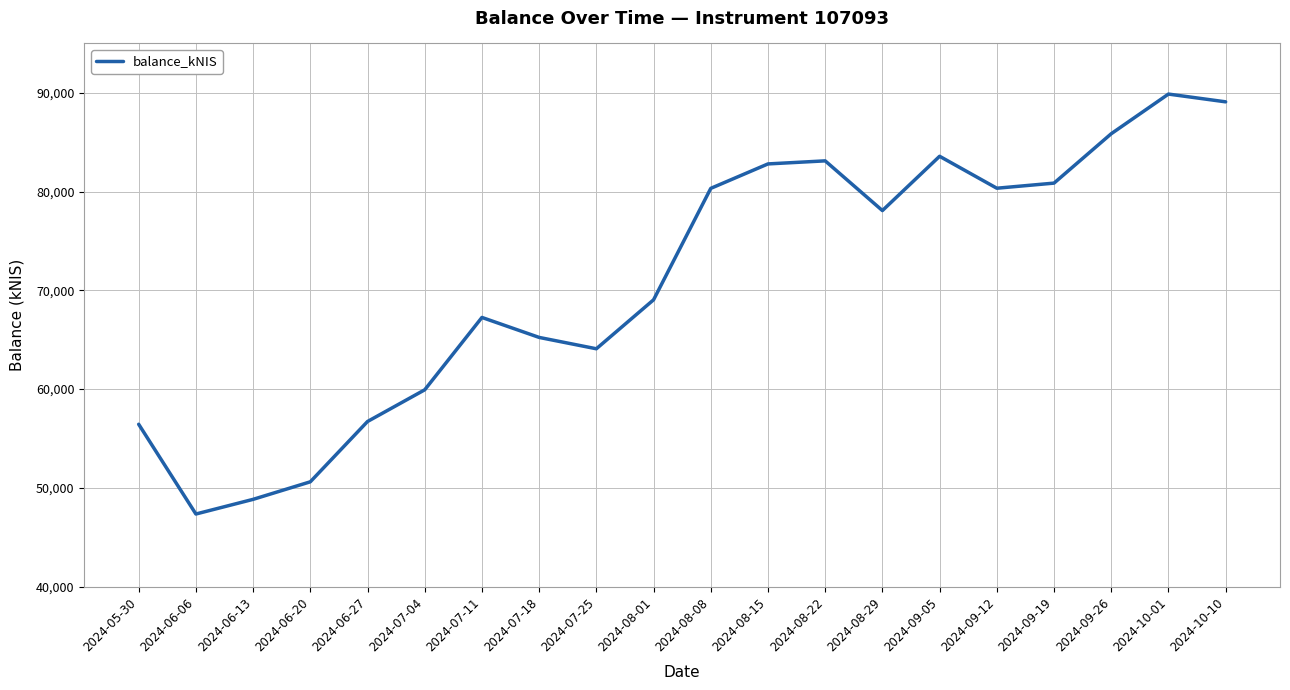

What is the change in value from 2024-08-08 to 2024-09-26?

+5533.1